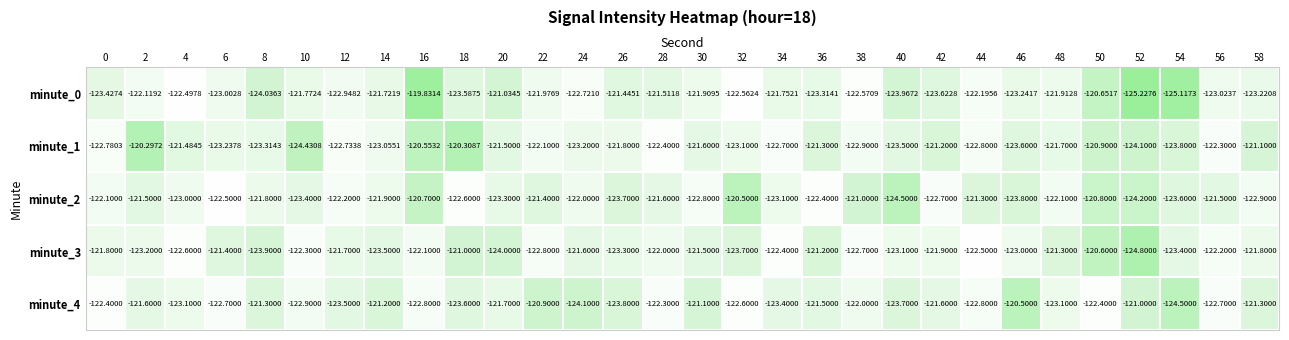

Is the value of minute_4 at 26 greater than the value of minute_3 at 32?

No